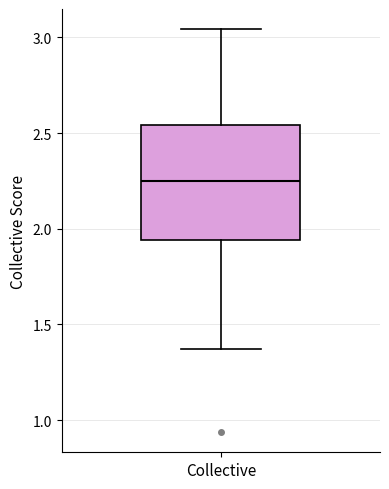

Transcribe this box plot: give where the median line is, the range the box spans, and where the two whiskers end, as read against the y-axis. The values are not printed on the chart, so give them approximately, as read against the axis.

median 2.25, box 1.95 to 2.55, whiskers 1.35 to 3.05